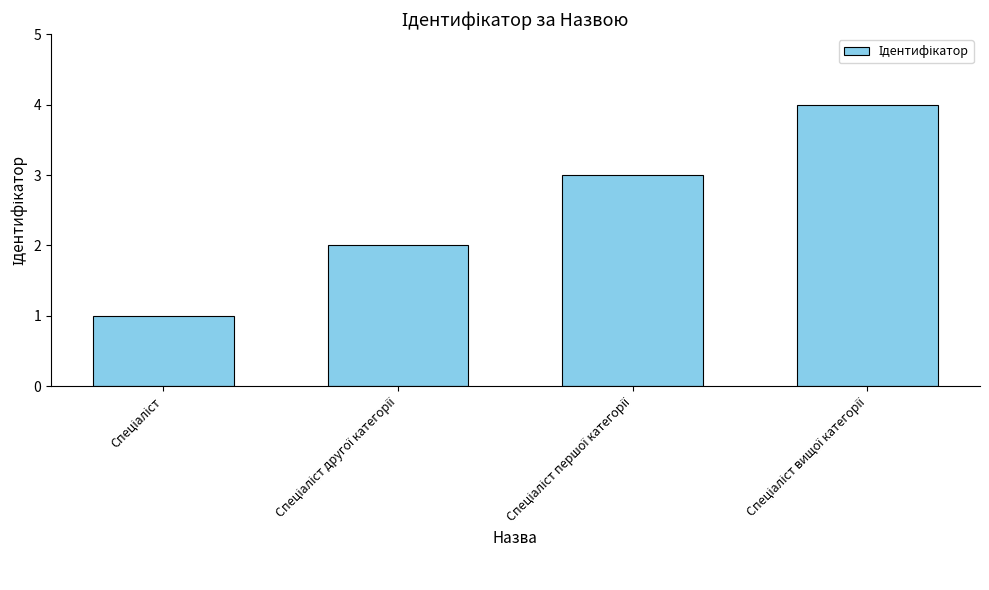

What is the sum of all values?

10